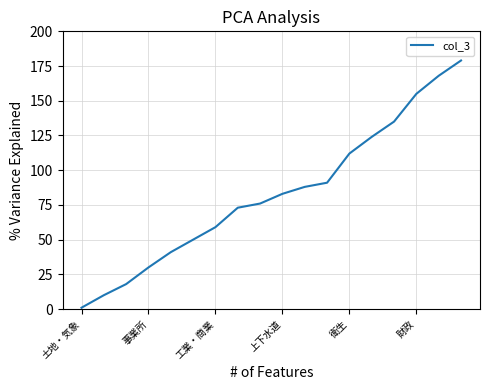

How many values are below 83?

9